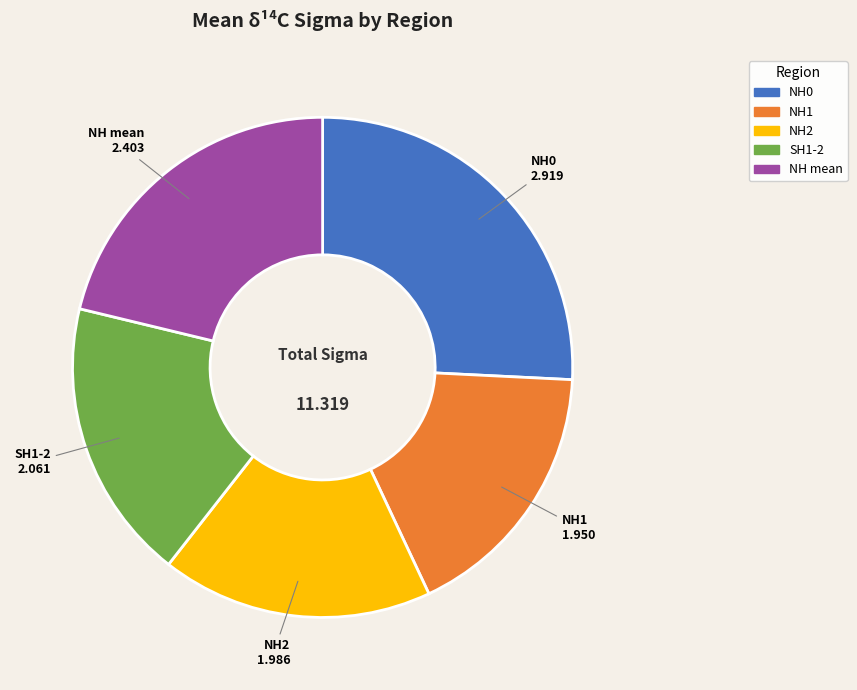

Which has a higher value, NH2 or NH mean?

NH mean